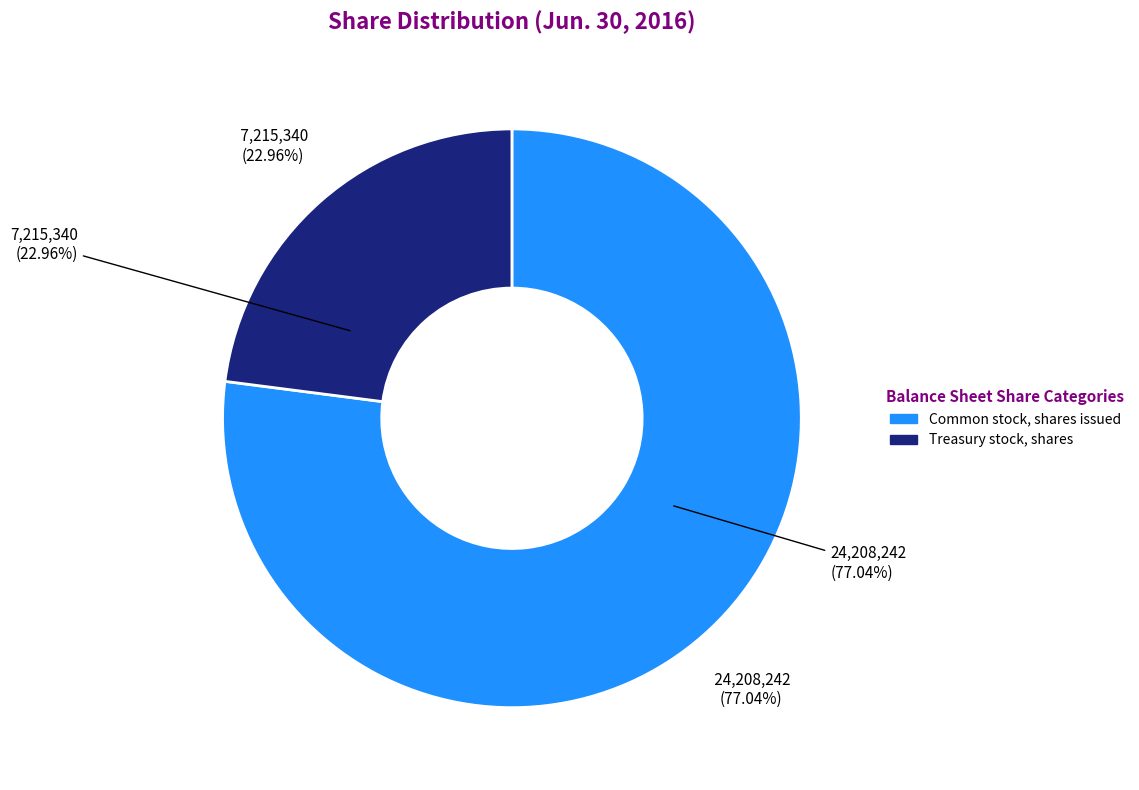

What is the majority slice?

Common stock, shares issued